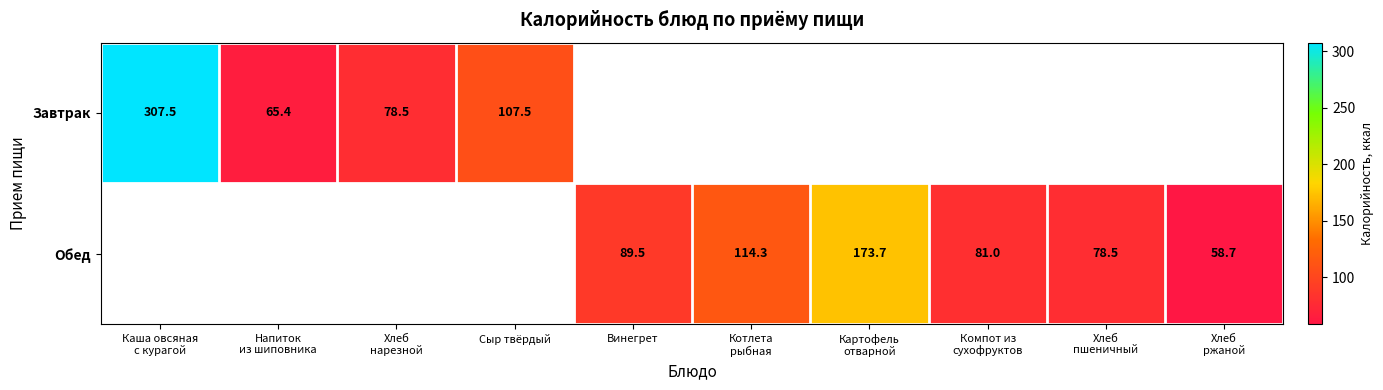

At which category does the chart reach its peak across all series?

Каша овсяная
с курагой